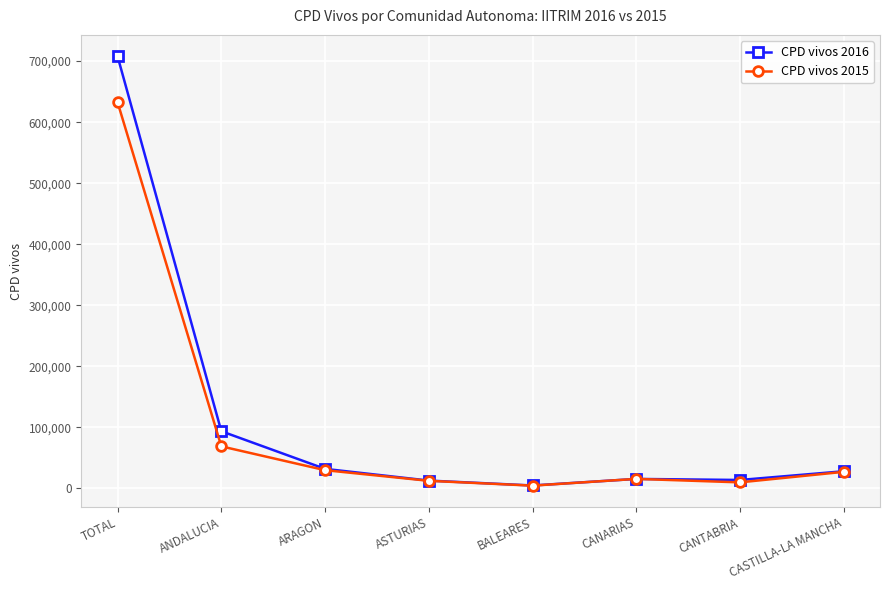

The CPD vivos 2015 series shows 15646 at CANARIAS. True or false?

True